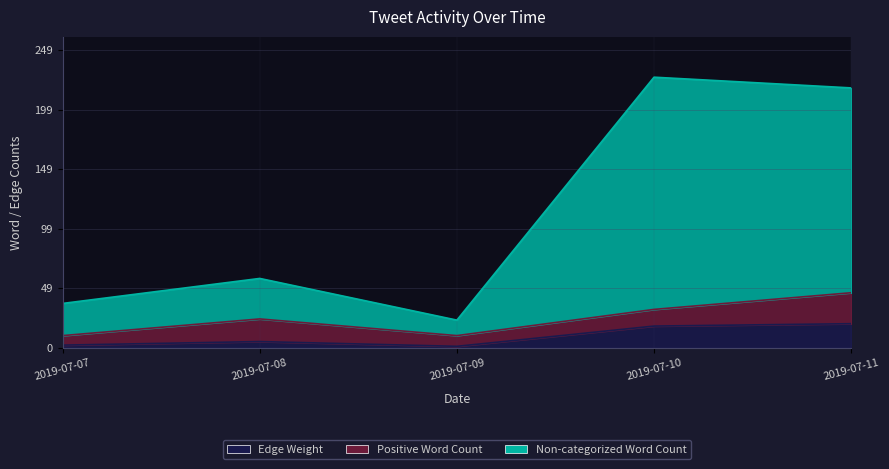

Which series has the widest spread of values?

Non-categorized Word Count